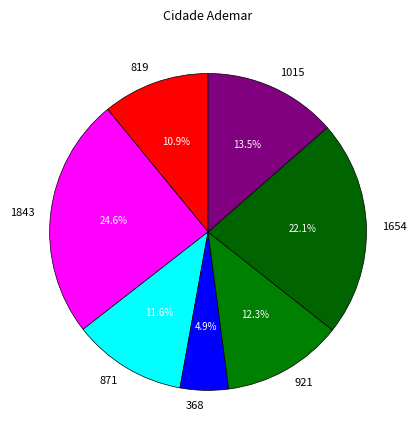

Is 871 the majority of the pie?

No